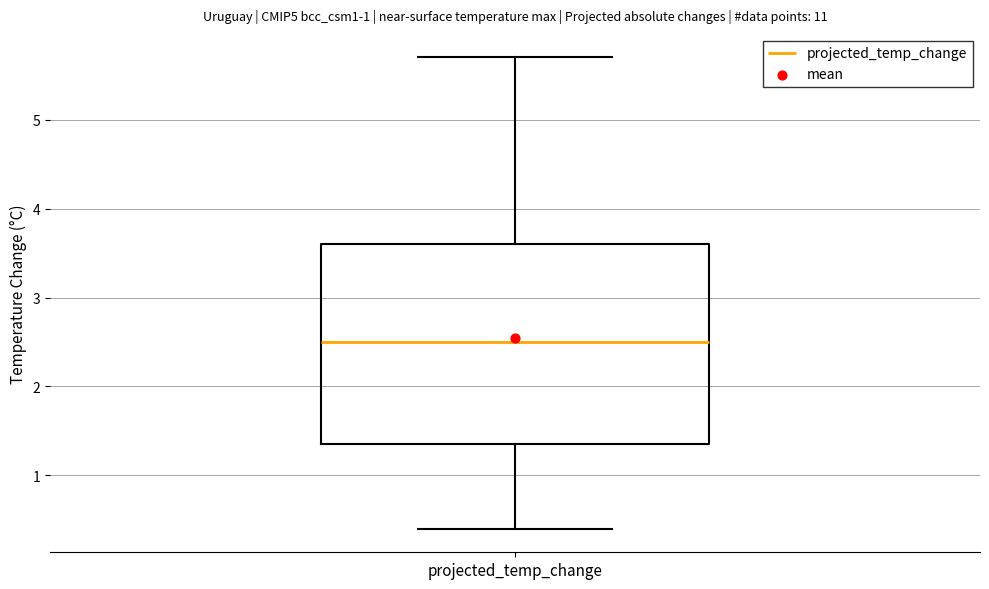

Transcribe this box plot: give where the median line is, the range the box spans, and where the two whiskers end, as read against the y-axis. The values are not printed on the chart, so give them approximately, as read against the axis.

median 2.5, box 1.4 to 3.6, whiskers 0.4 to 5.7